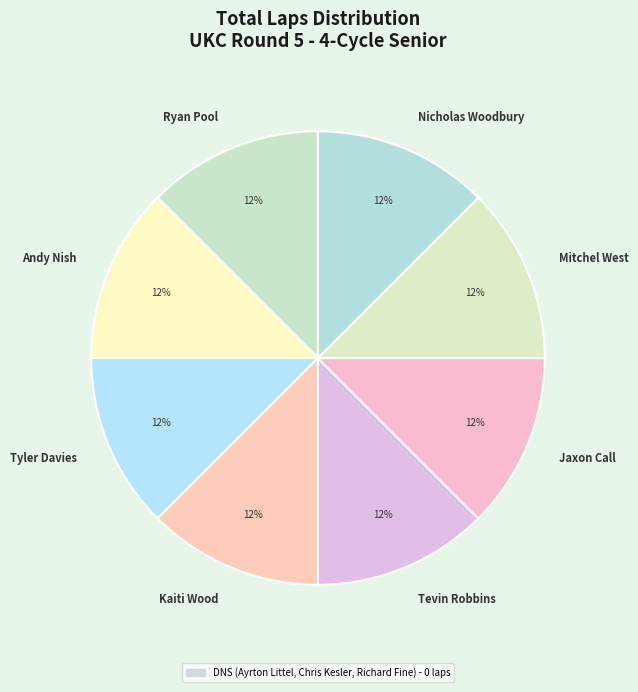

To the nearest percent, what is the average slice percentage?

12%